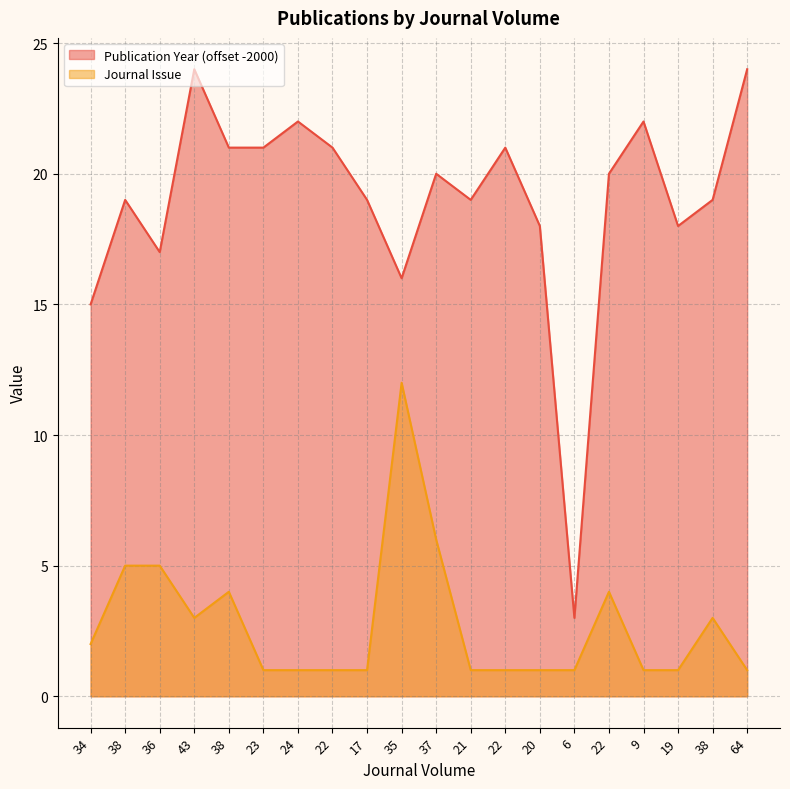

Between 38 and 35, which series saw the biggest shift?

Journal Issue